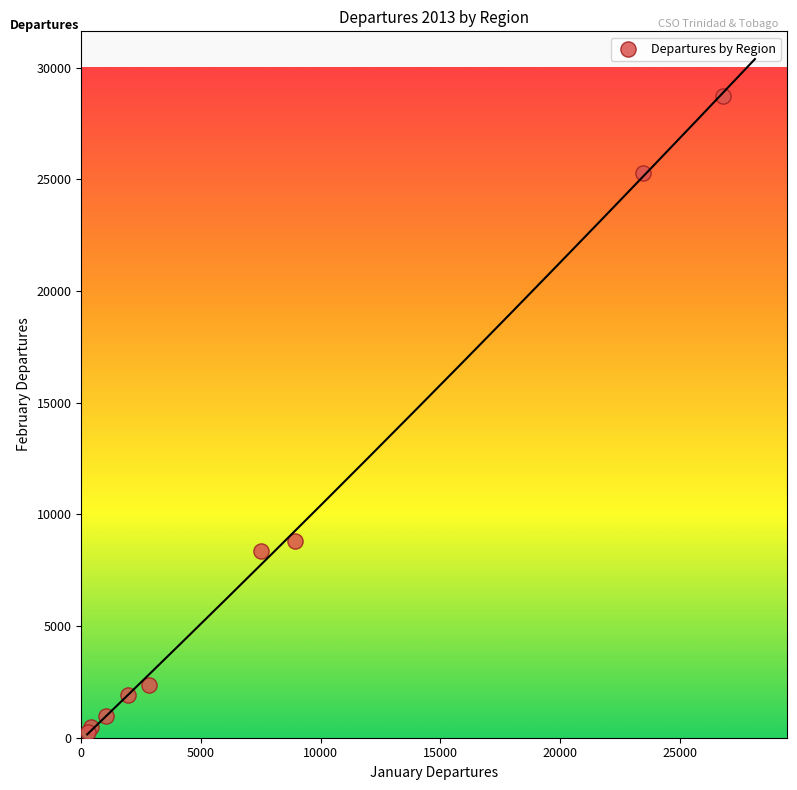

What Y value in the scatter plot is closest to 14494?

8793